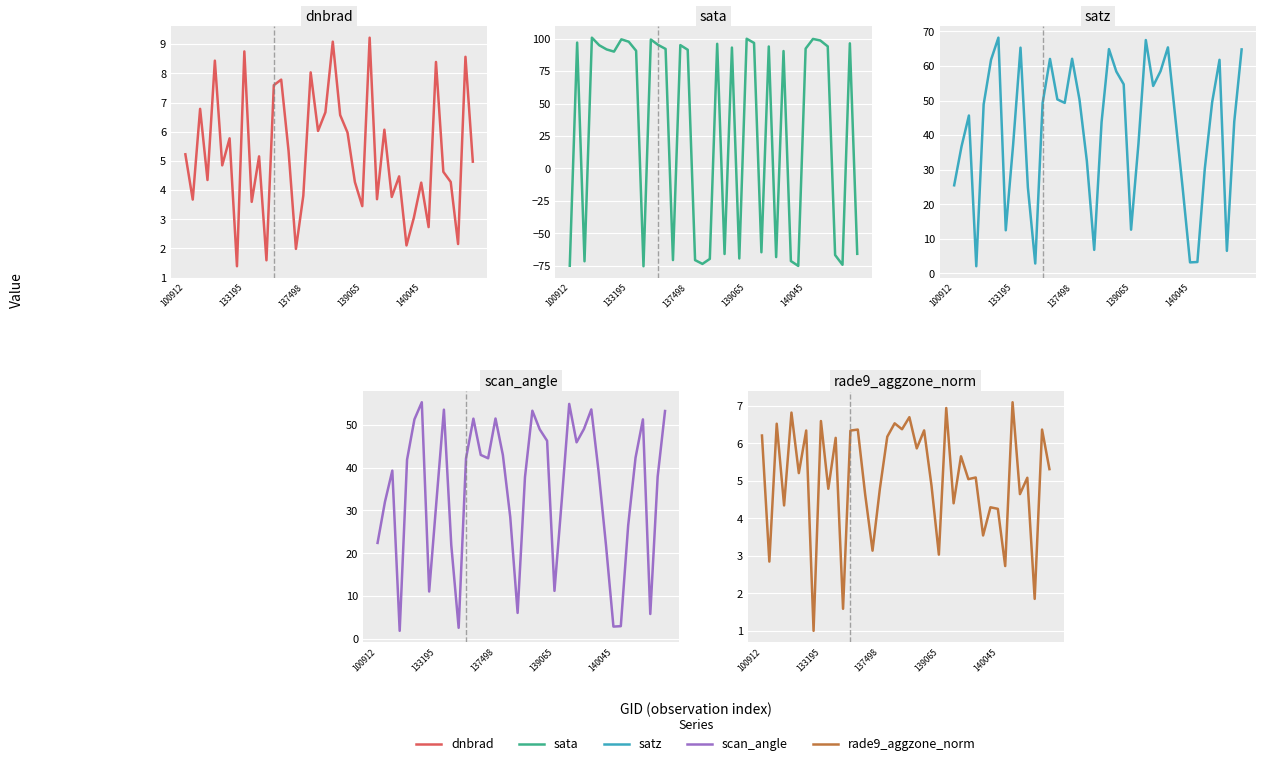

Is this an area chart (filled region under the line)?

No